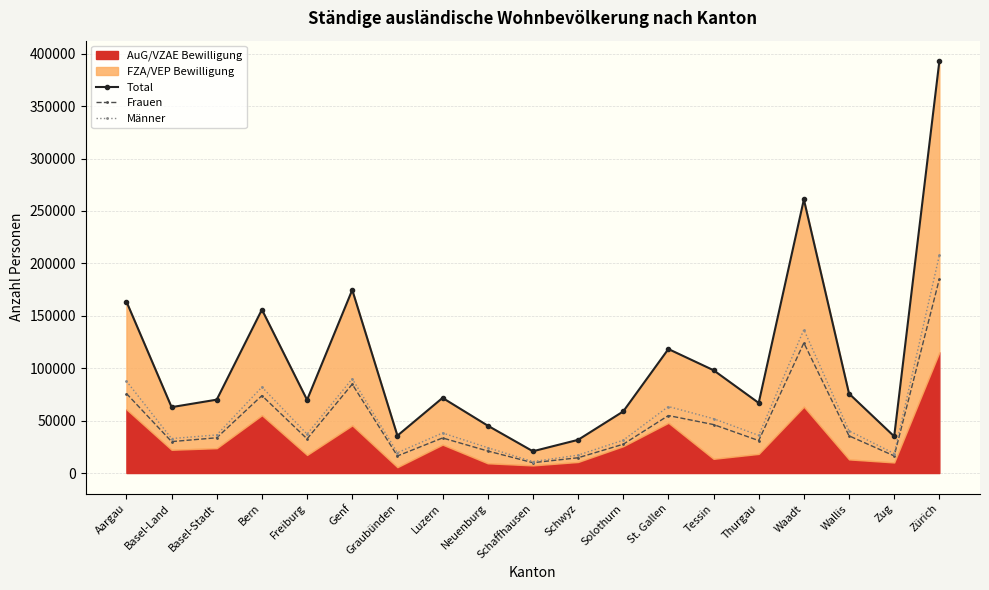

True or false: Männer has a value of 51833 at Tessin.

True